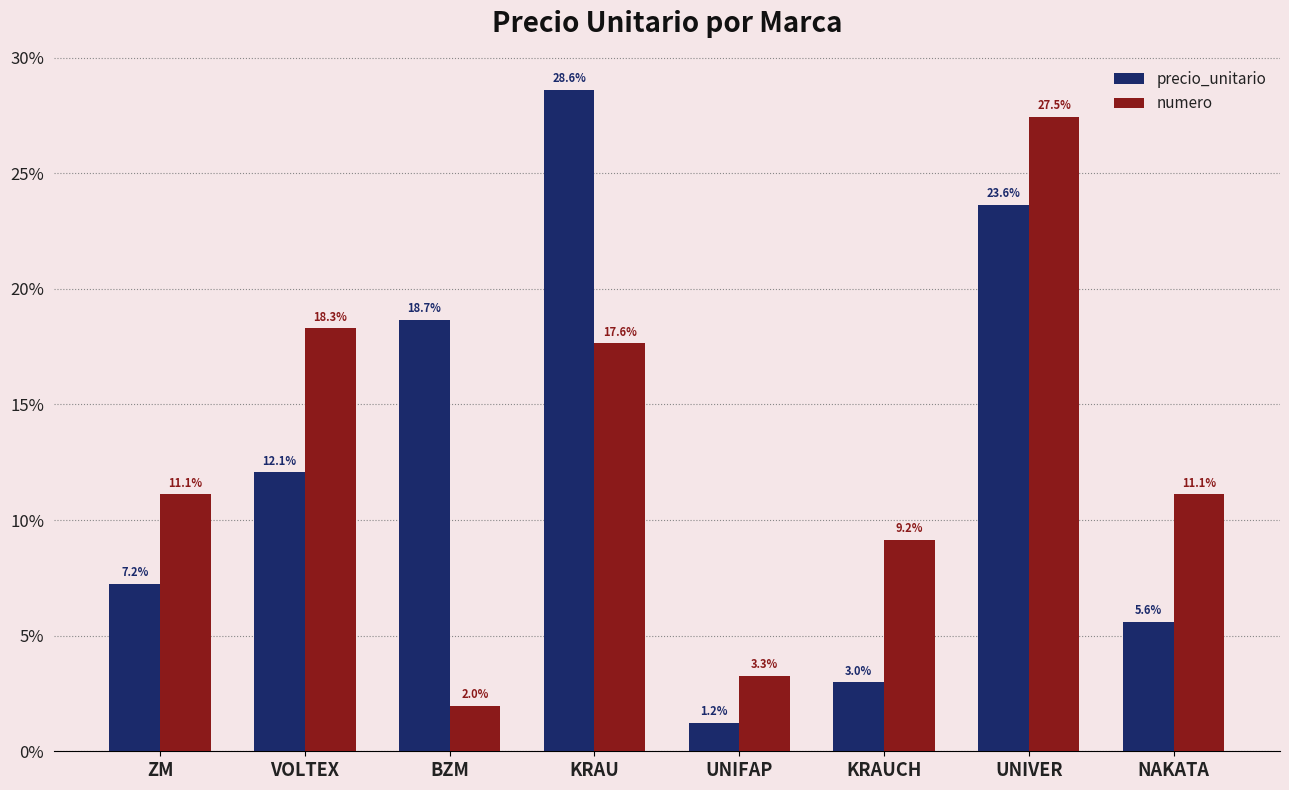

What is the label of the 5th bar from the left?

UNIFAP